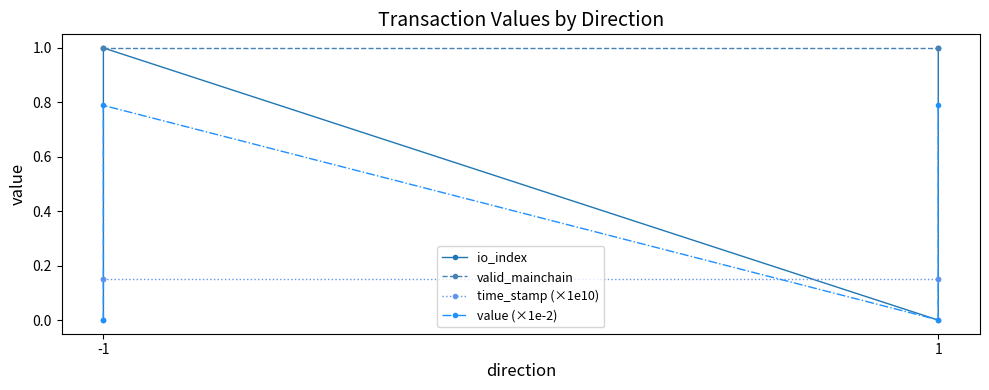

What is the spread (max minus min) of values at 1?

1.0